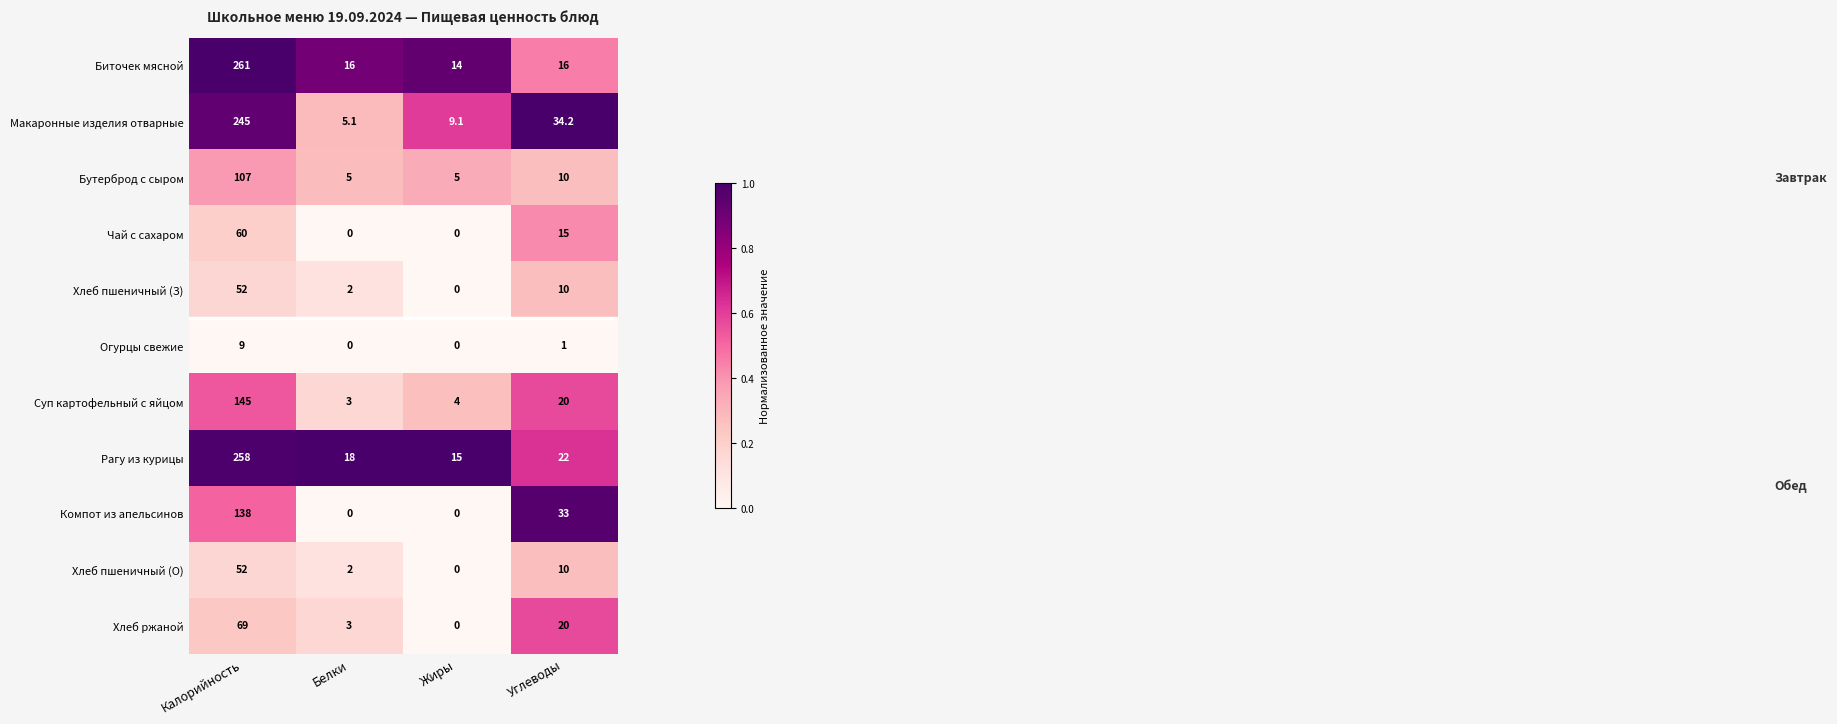

What is the total value across all series at Жиры?

47.1